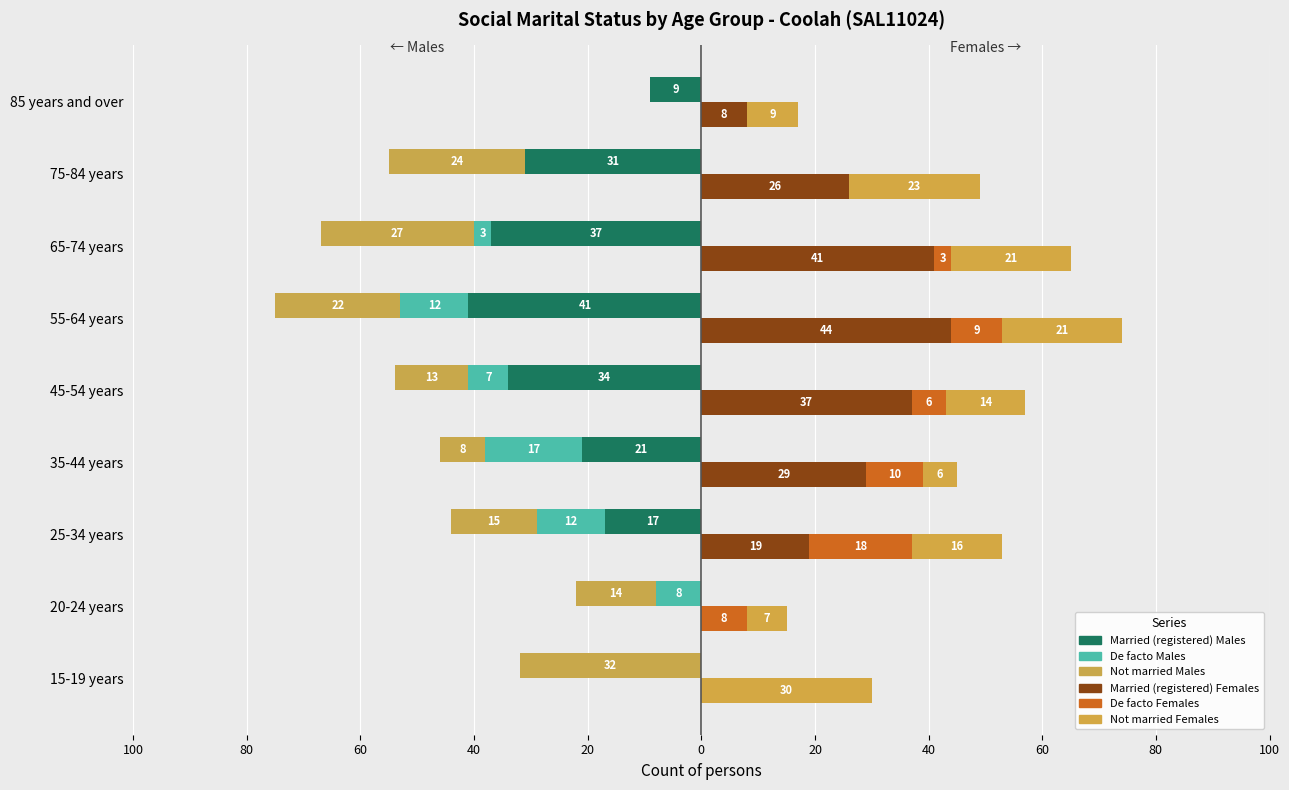

What is the difference between the maximum and minimum values in the Married (registered) Females series?

44